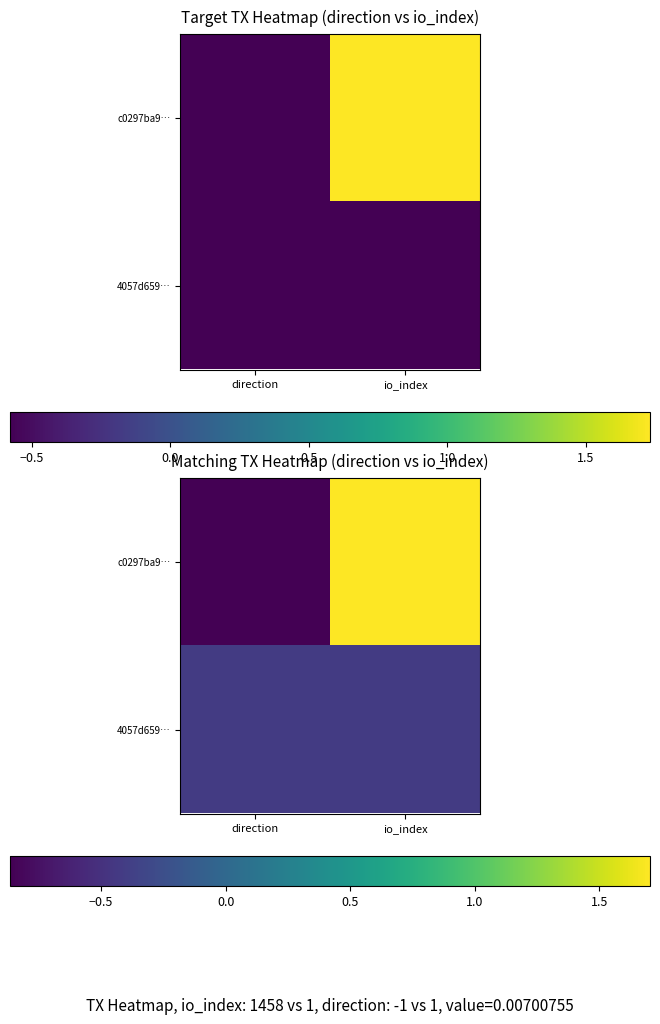

Is the value of 4057d659… at direction greater than the value of c0297ba9… at io_index?

No